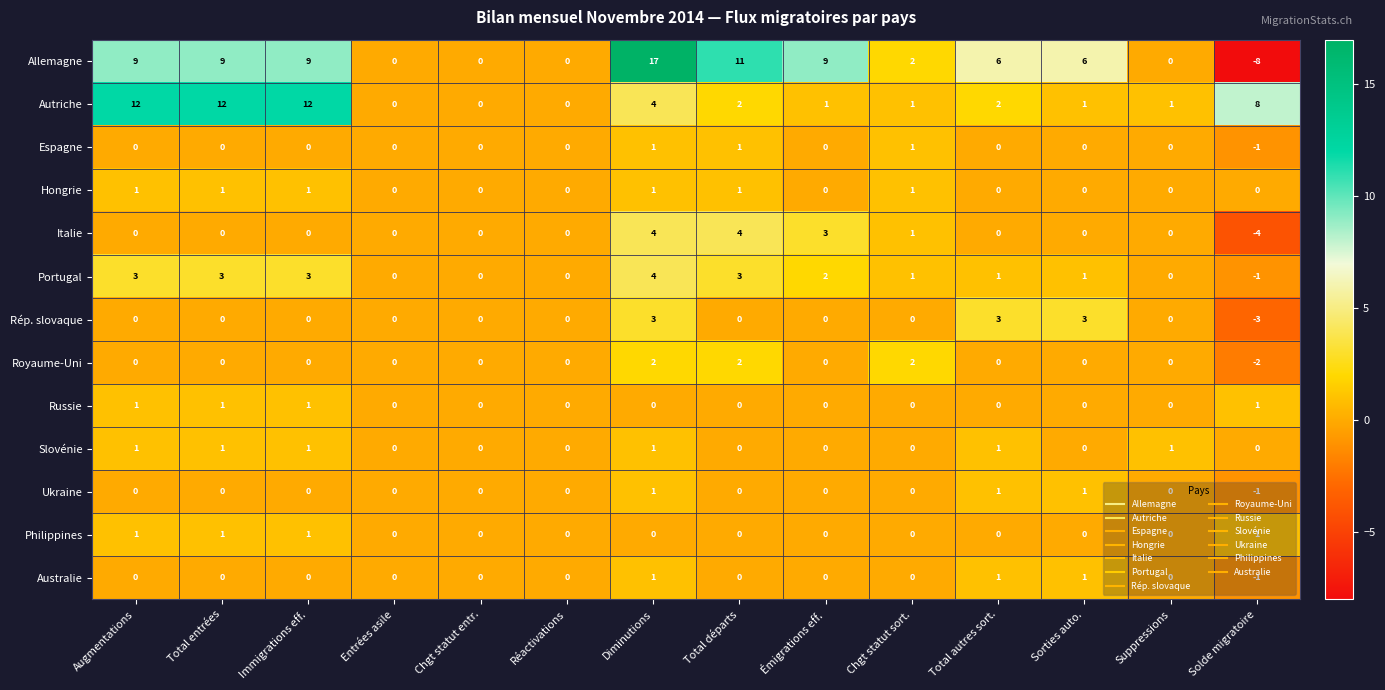

Is it true that Slovénie equals 1 at Diminutions?

True